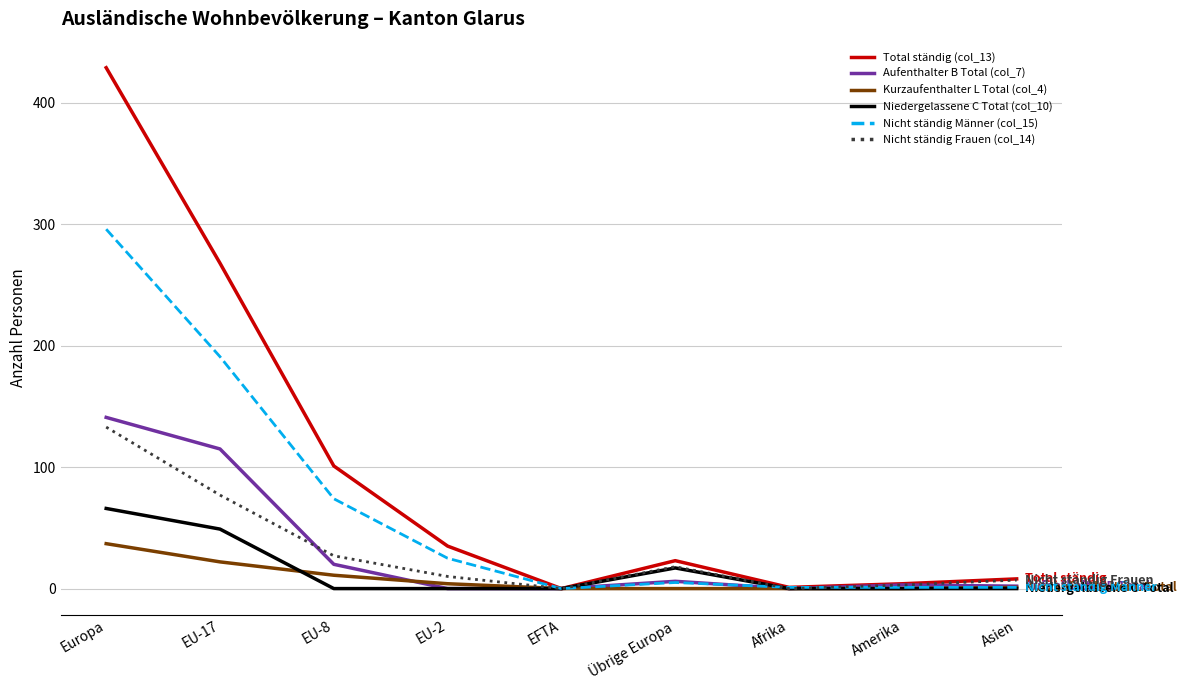

At which category is the sum across all series the highest?

Europa